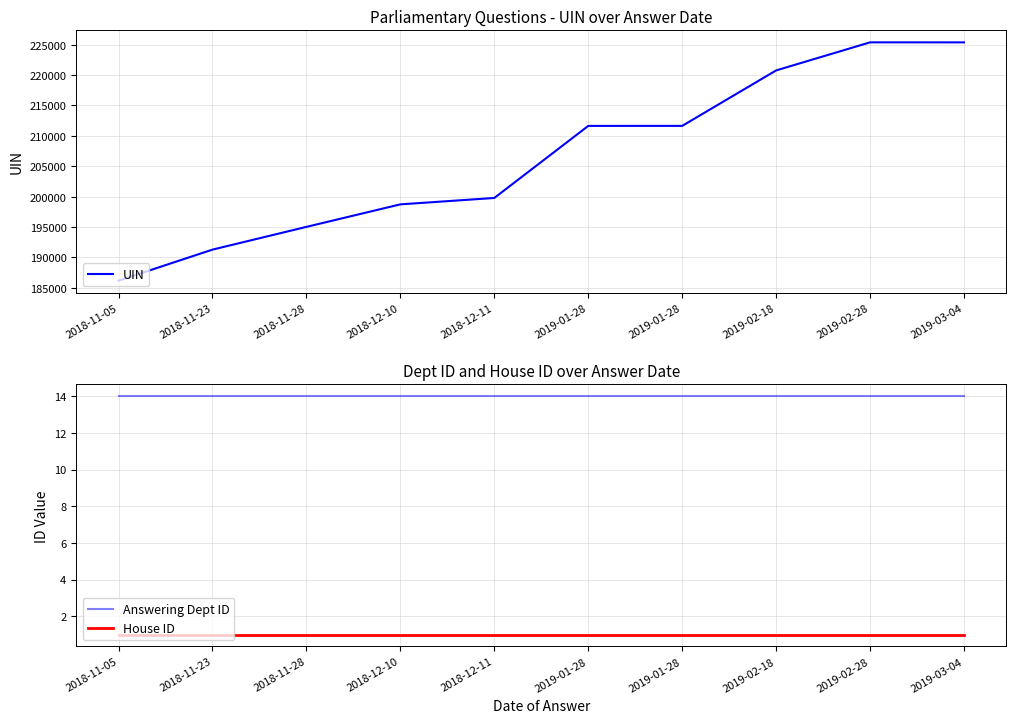

What is the average value of the Answering Dept ID series?

14